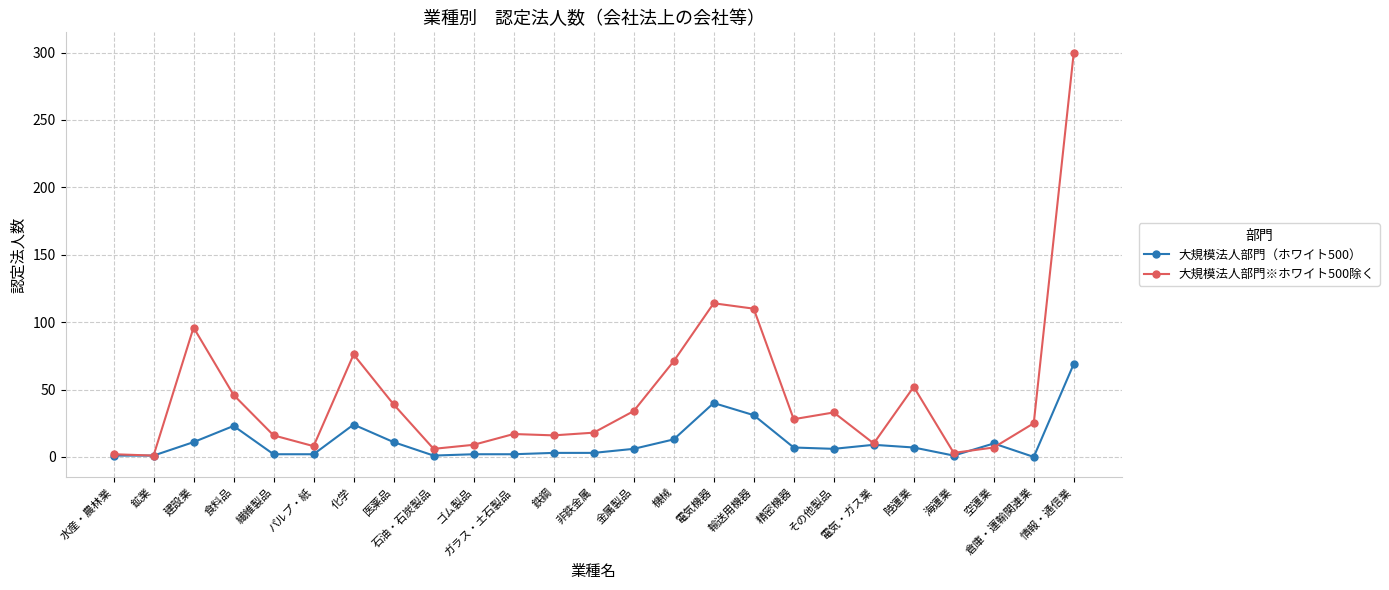

Which series has the widest spread of values?

大規模法人部門※ホワイト500除く